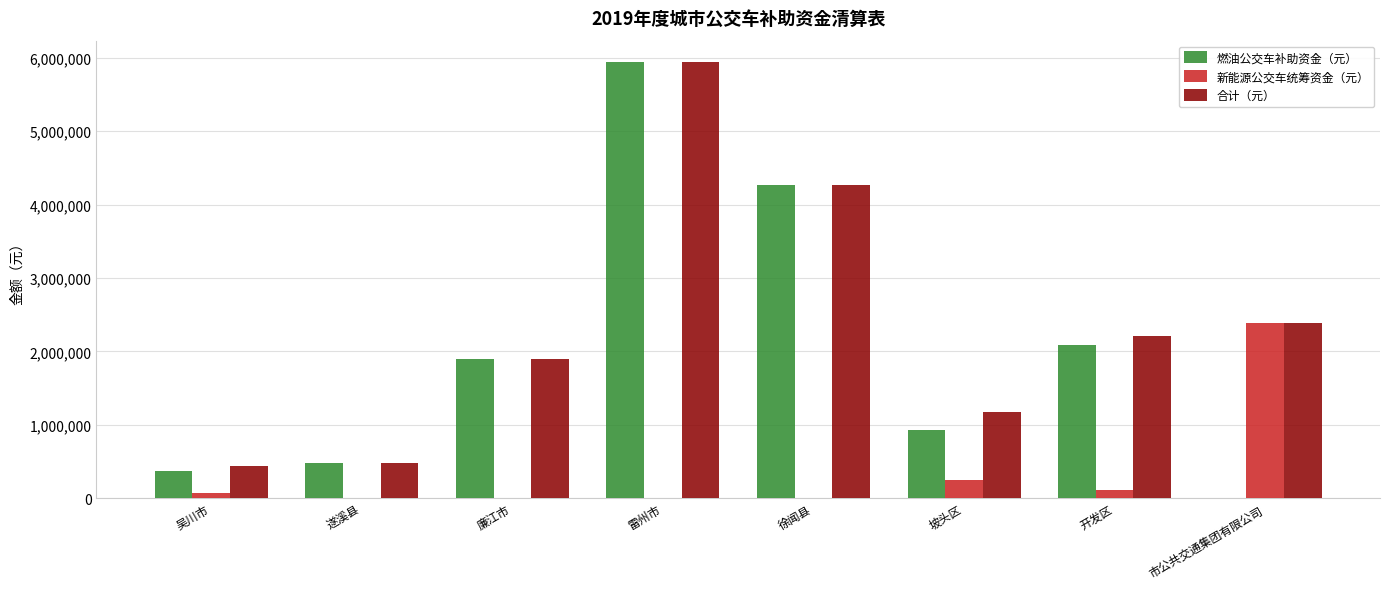

How many groups of bars are there?

8